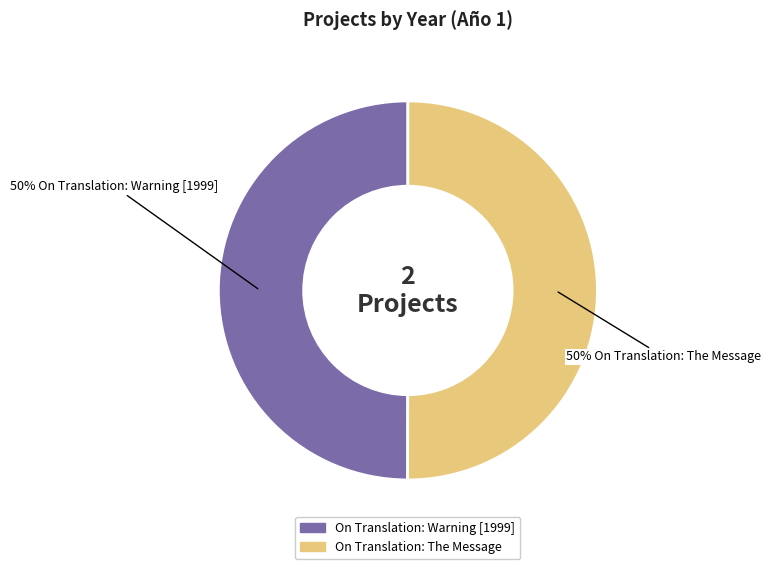

To the nearest percent, what is the combined percentage of On Translation: The Message and On Translation: Warning [1999]?

100%